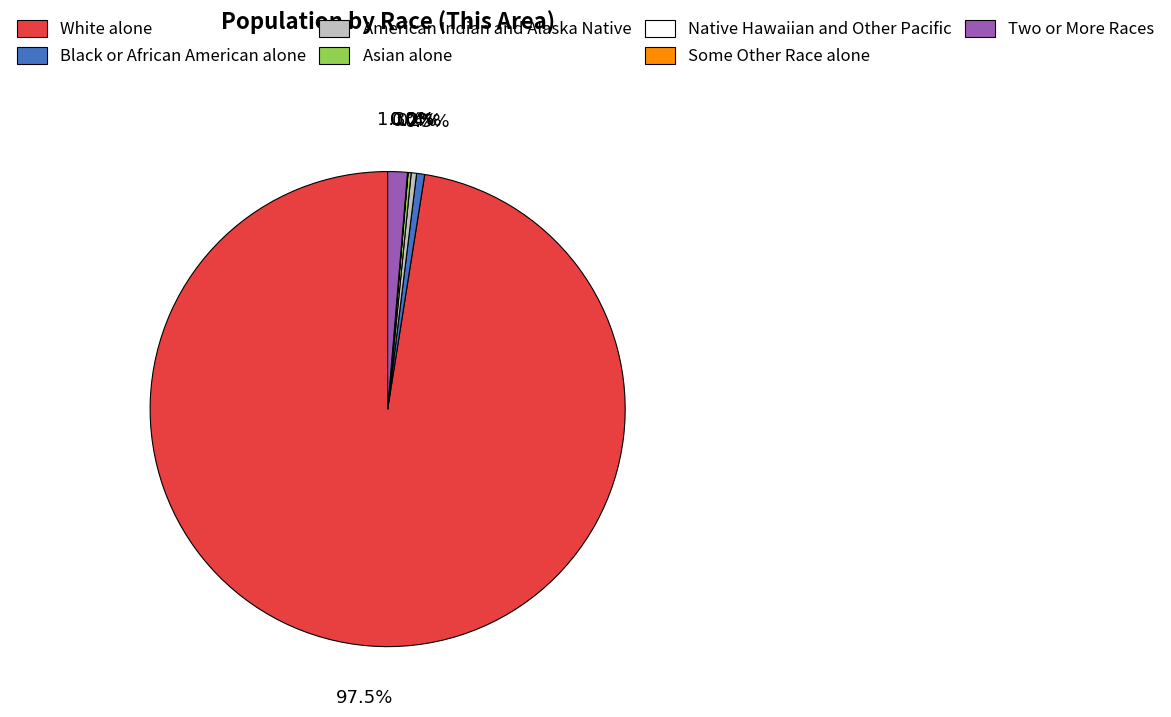

Between American Indian and Alaska Native and White alone, which is larger?

White alone